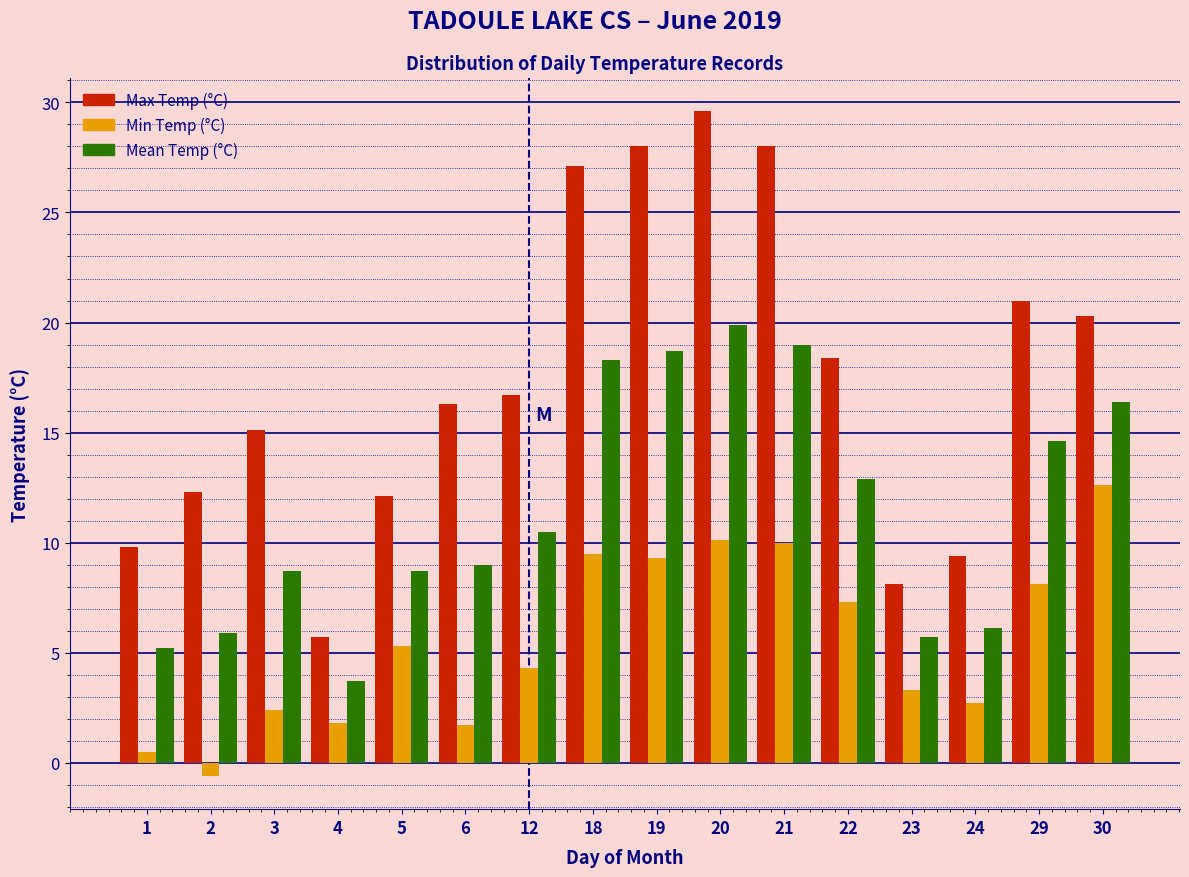

What is the maximum value for Min Temp (°C)?

12.6